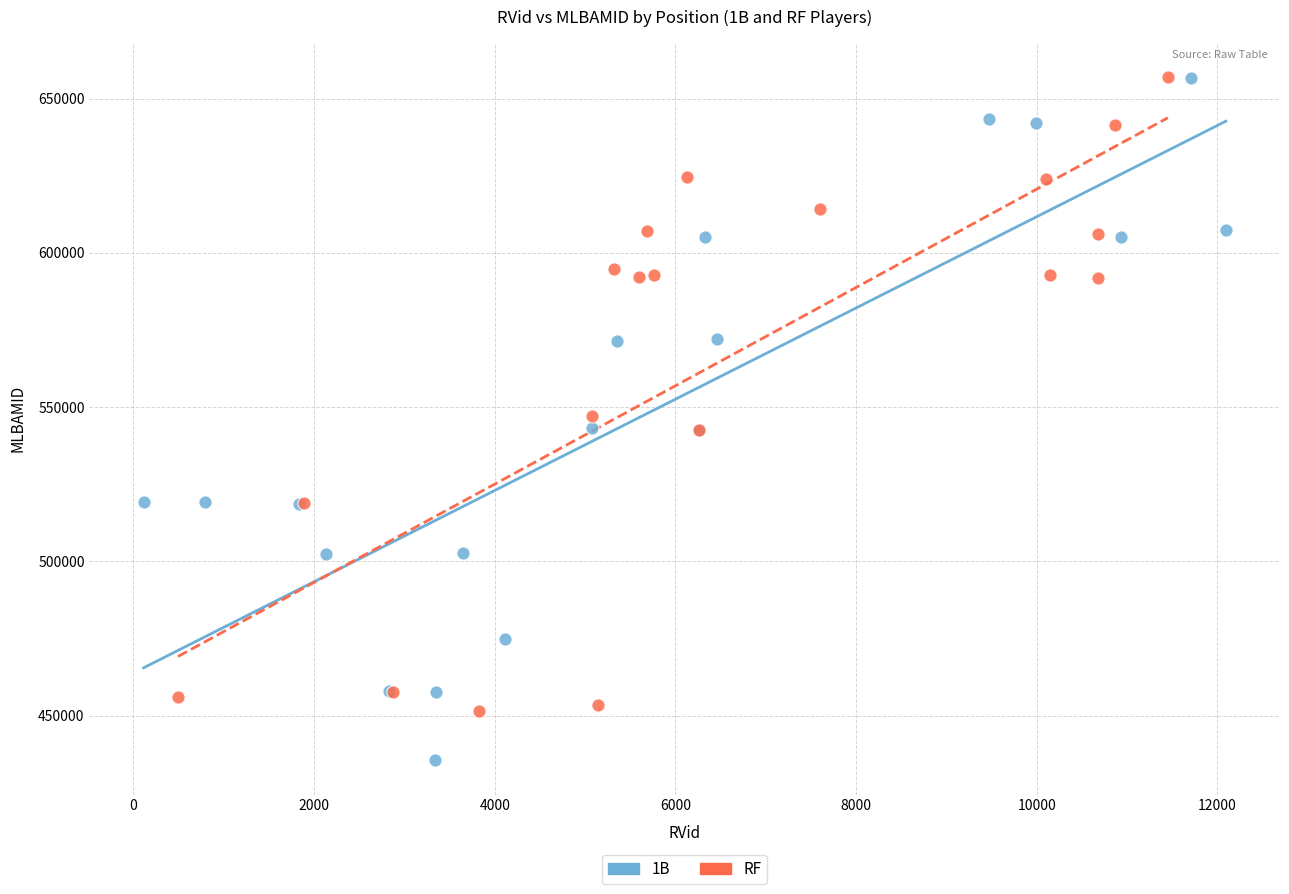

Which series reaches the minimum Y coordinate?

1B